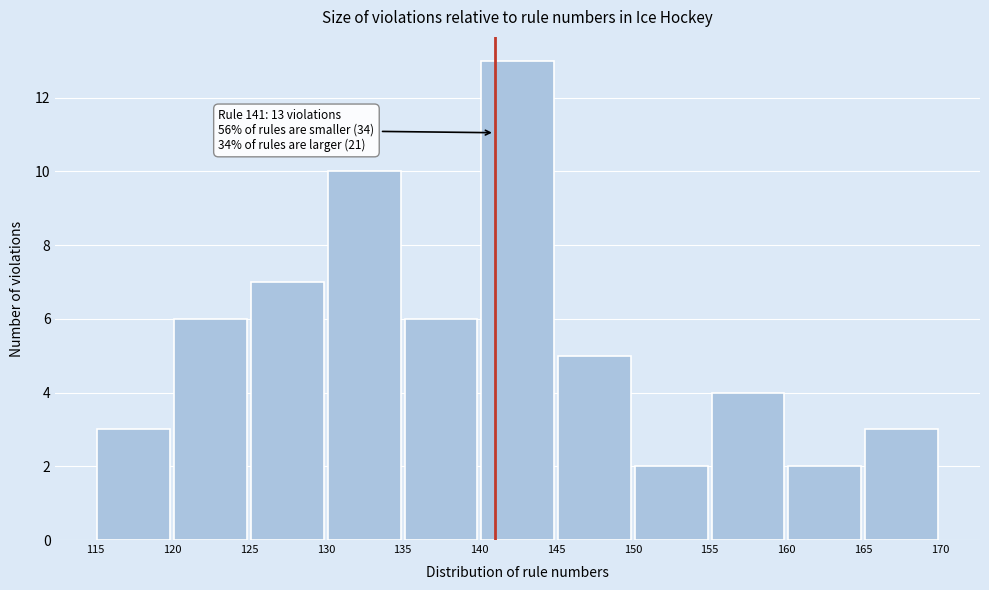

Over which range of the x-axis is the bar tallest?

140 to 145